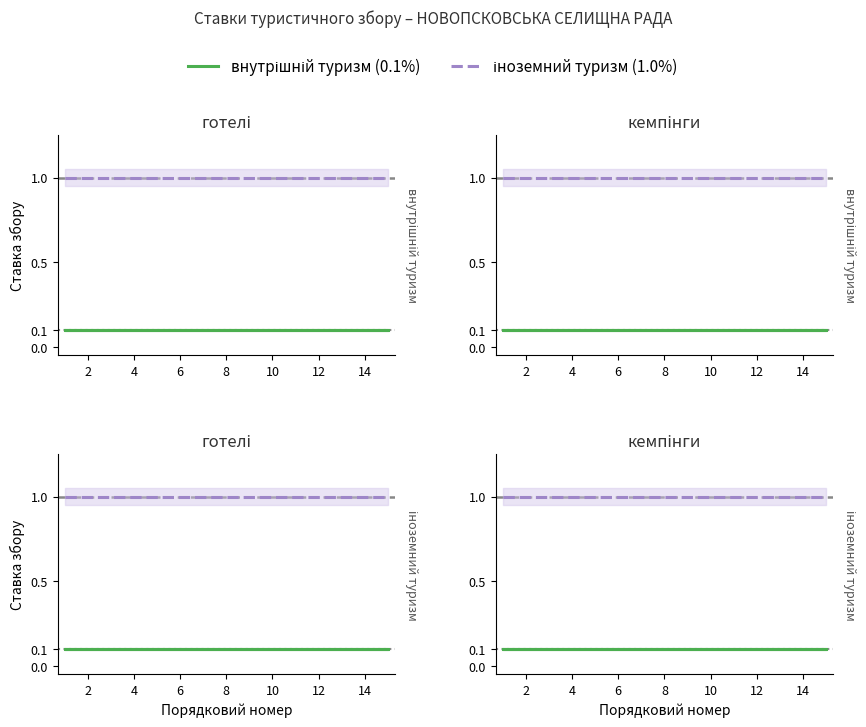

What is the difference between the highest and lowest values at 10?

0.9